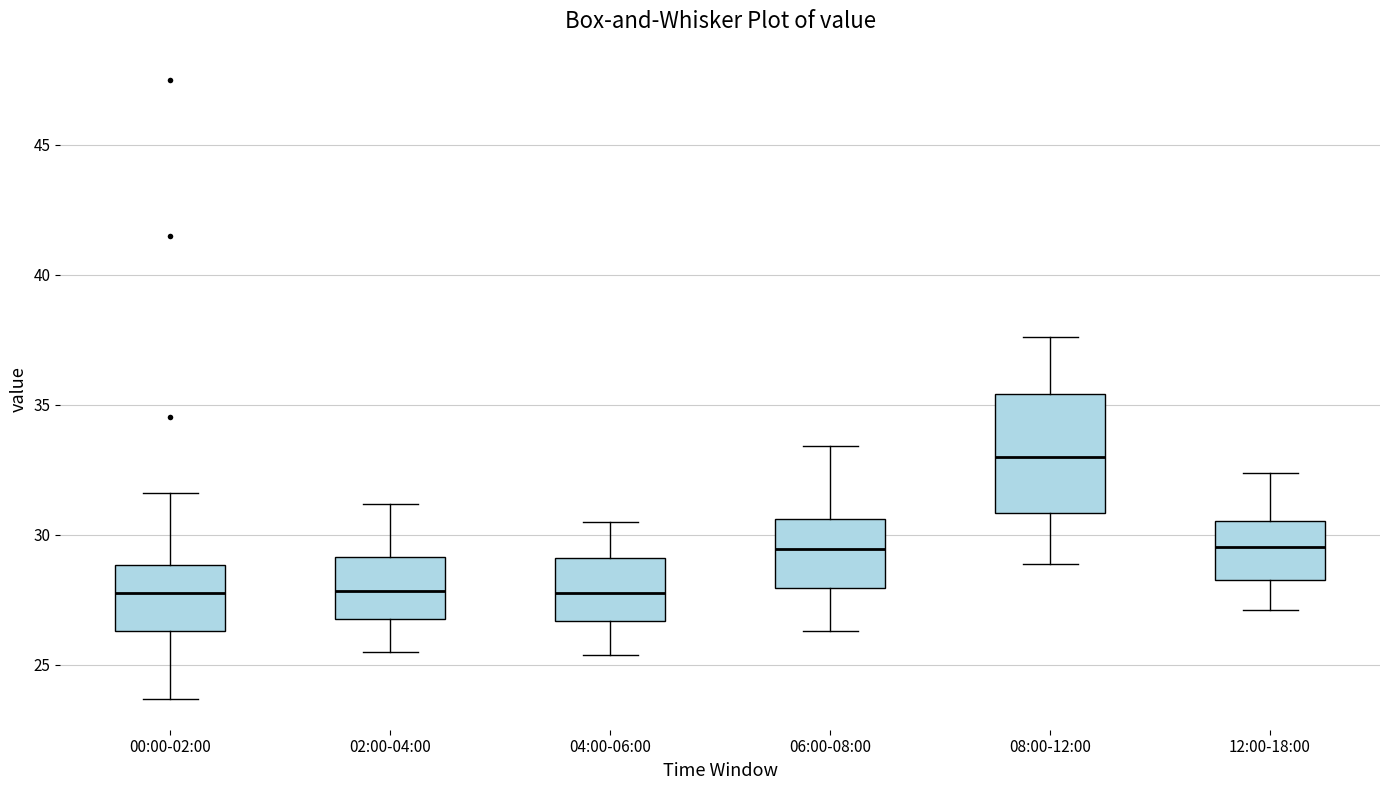

Where is the lower edge of the box for 02:00-04:00 on the y-axis? The values are not printed on the chart, so give them approximately, as read against the axis.

27.0